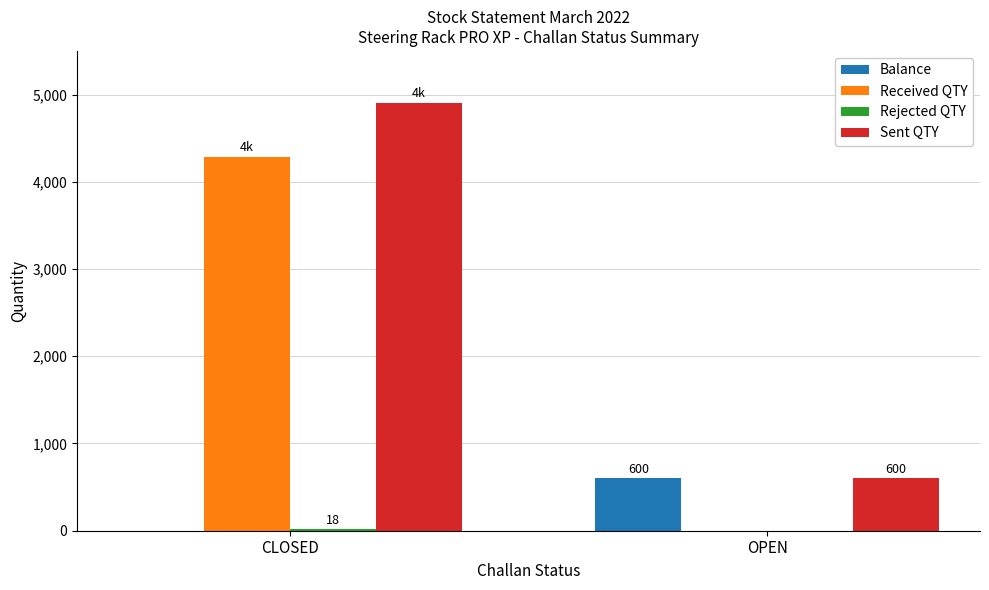

What is the total value across all series at OPEN?

1200